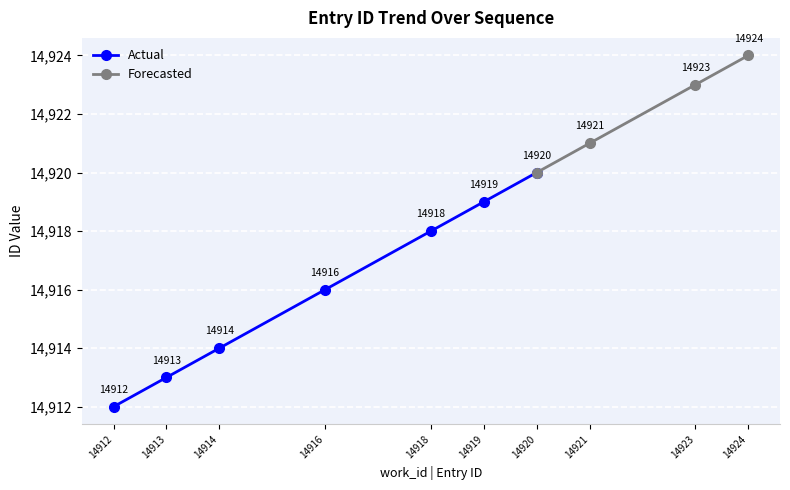

Reading left to right, what are all the values shown in this chart?

14912=14912	14913=14913	14914=14914	14916=14916	14918=14918	14919=14919	14920=14920	14921=14921	14923=14923	14924=14924